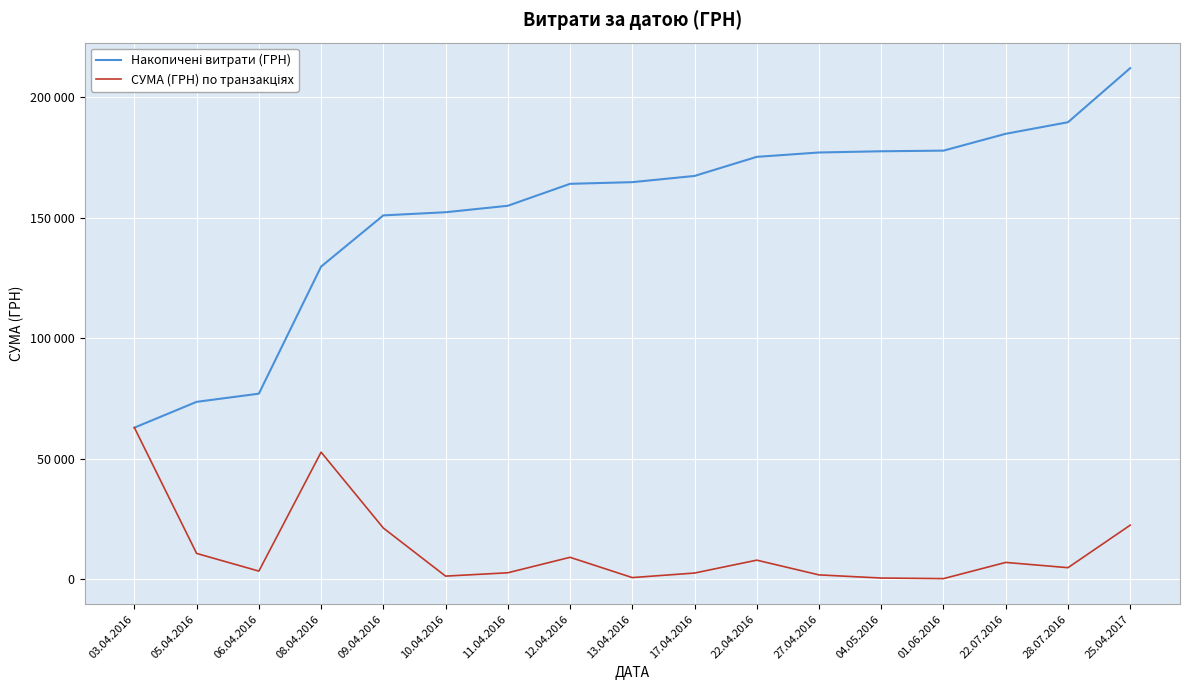

Does the chart have visible grid lines?

Yes